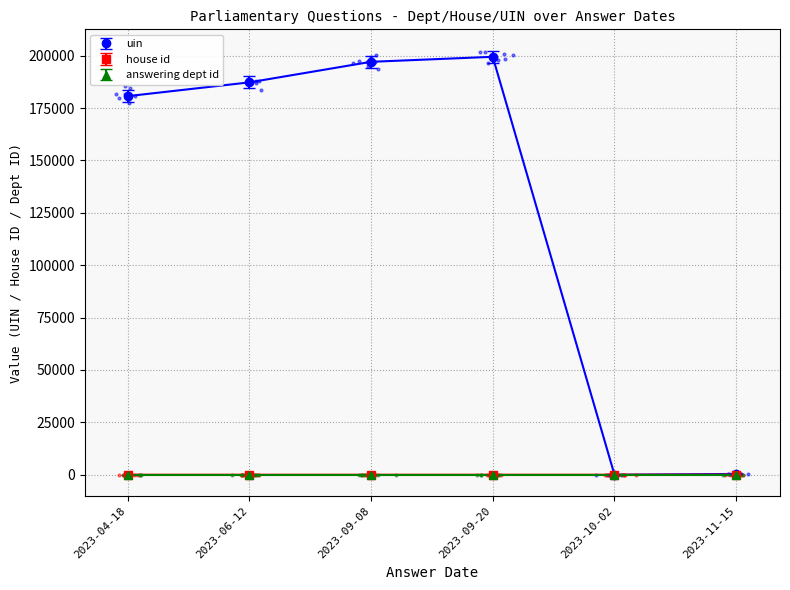

At how many categories does at least one series exceed 122895?

4